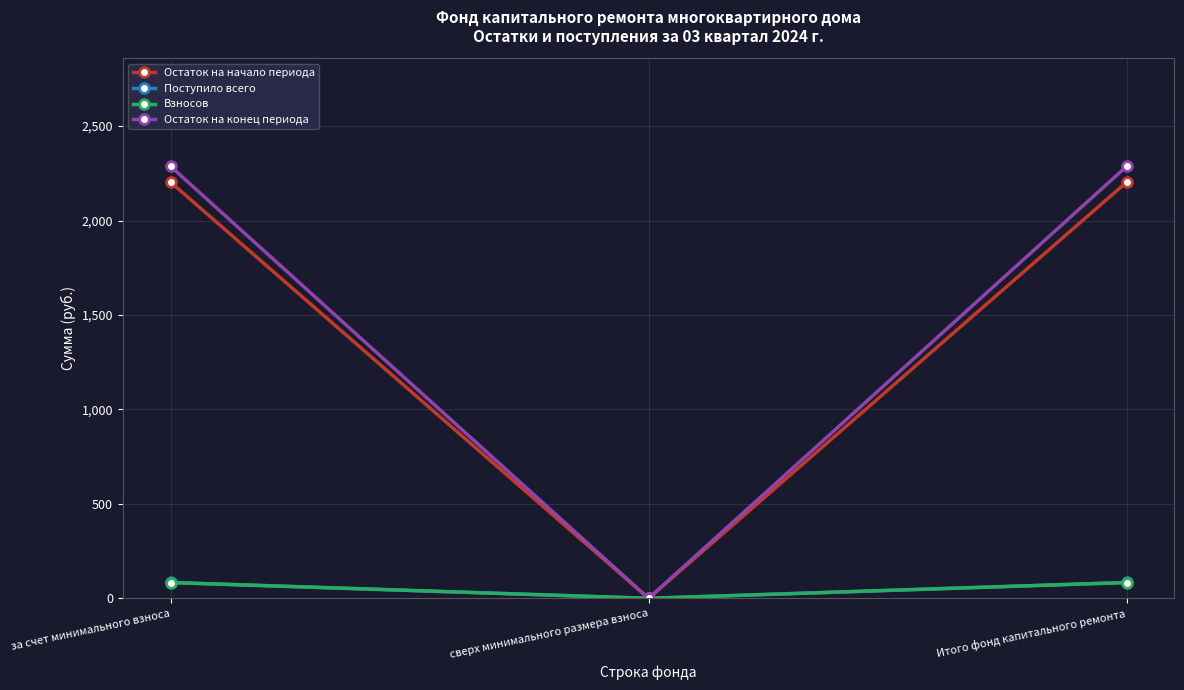

Which category has the lowest value in the Взносов series?

сверх минимального размера взноса